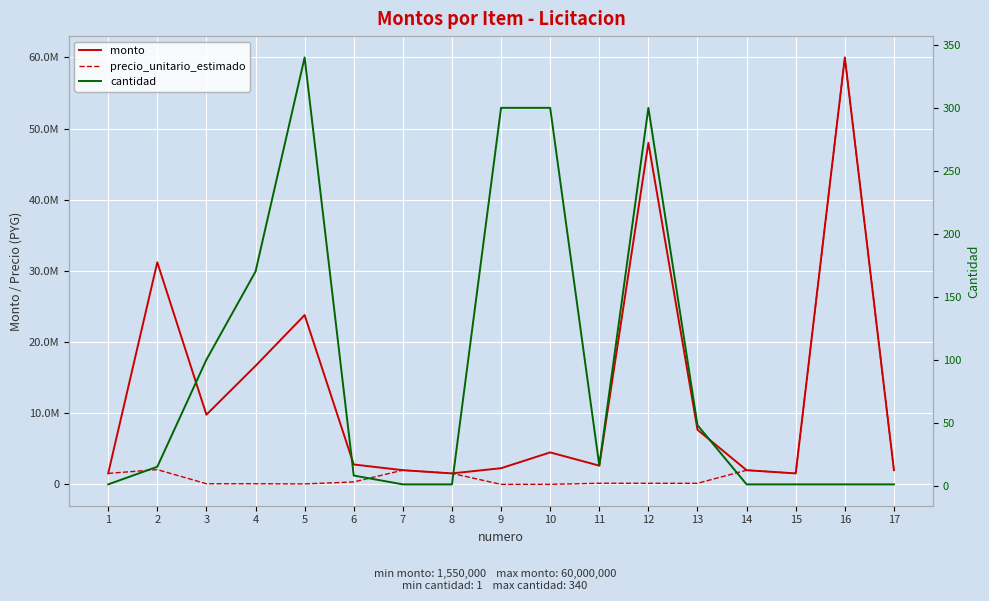

What is the difference between the cantidad values at 5 and 10?

40